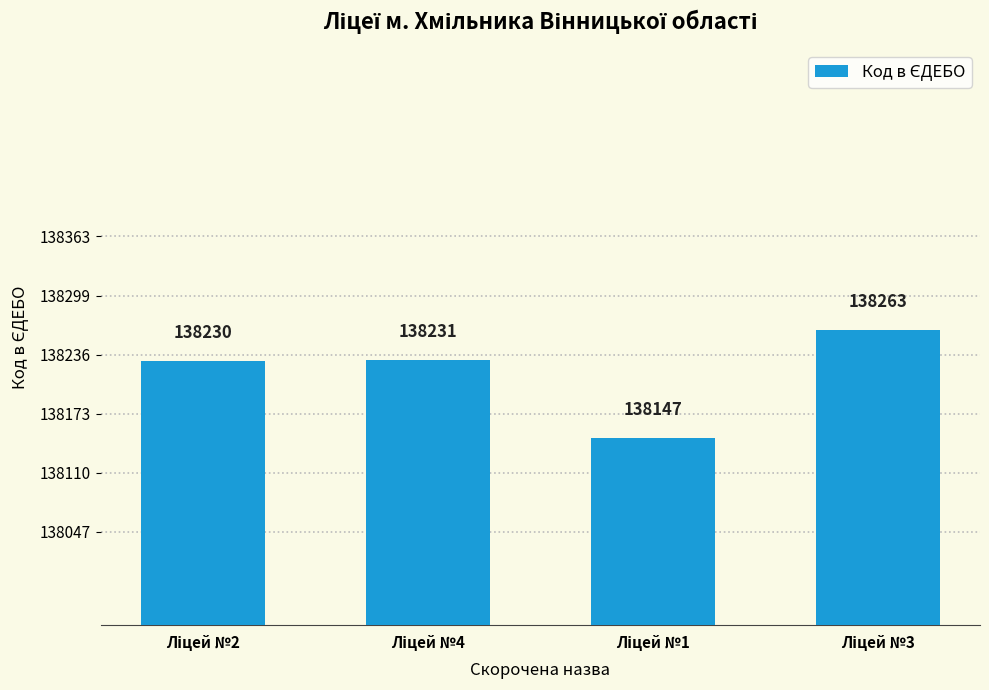

What is the greatest value displayed?

138263